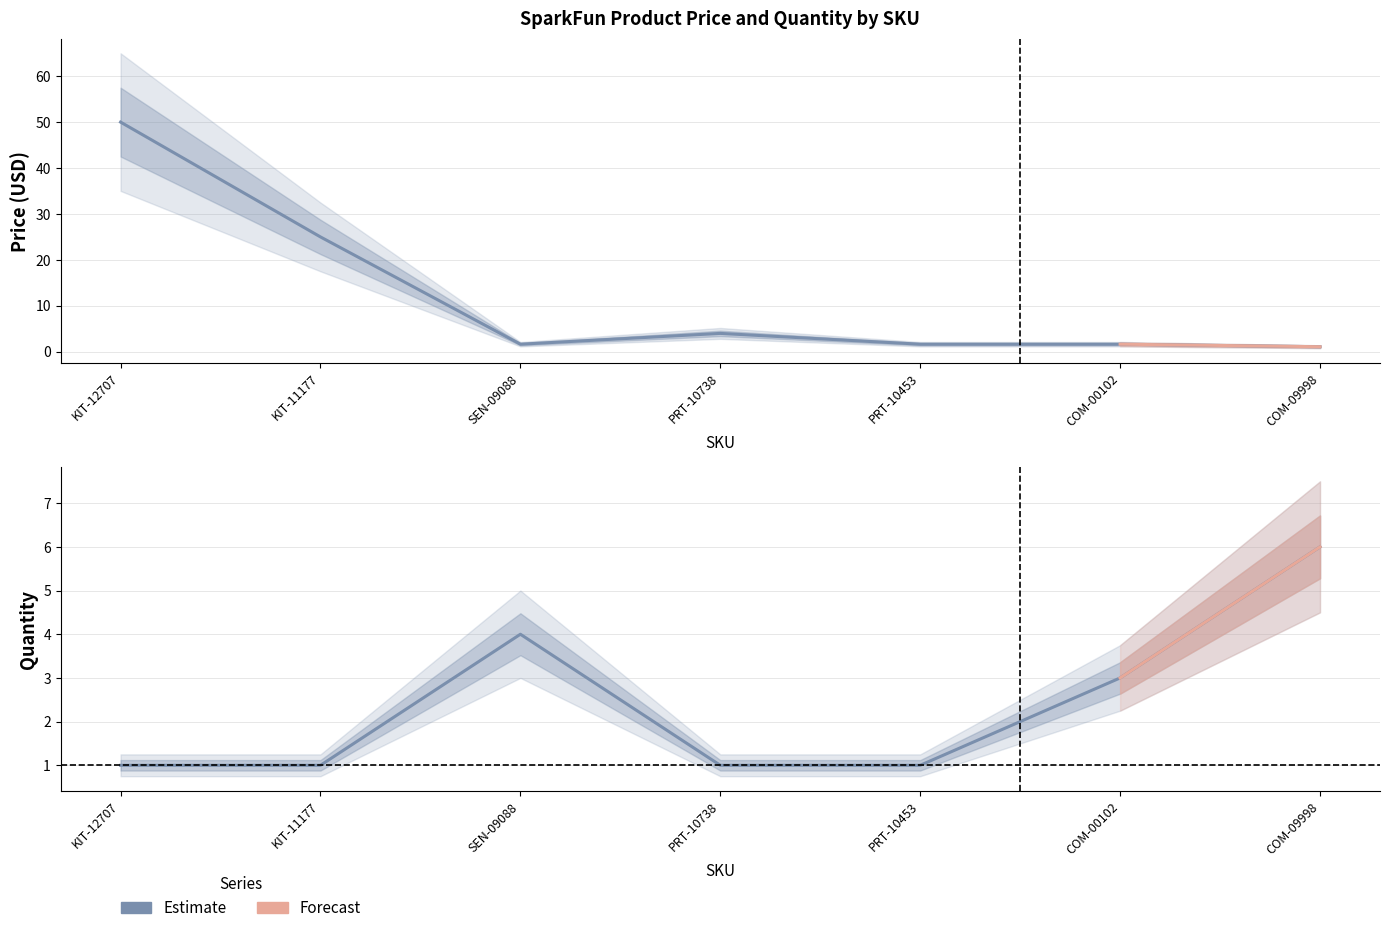

What is the sum of all values?

17